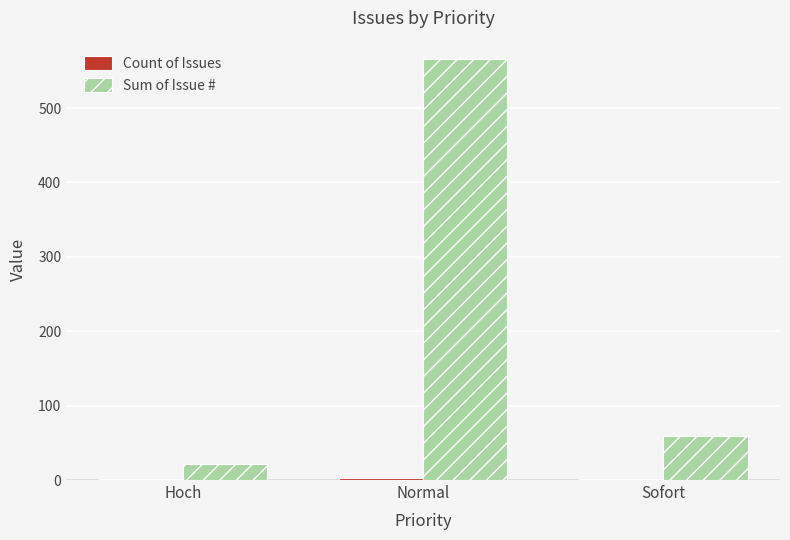

Which series changed the most between Normal and Sofort?

Sum of Issue #